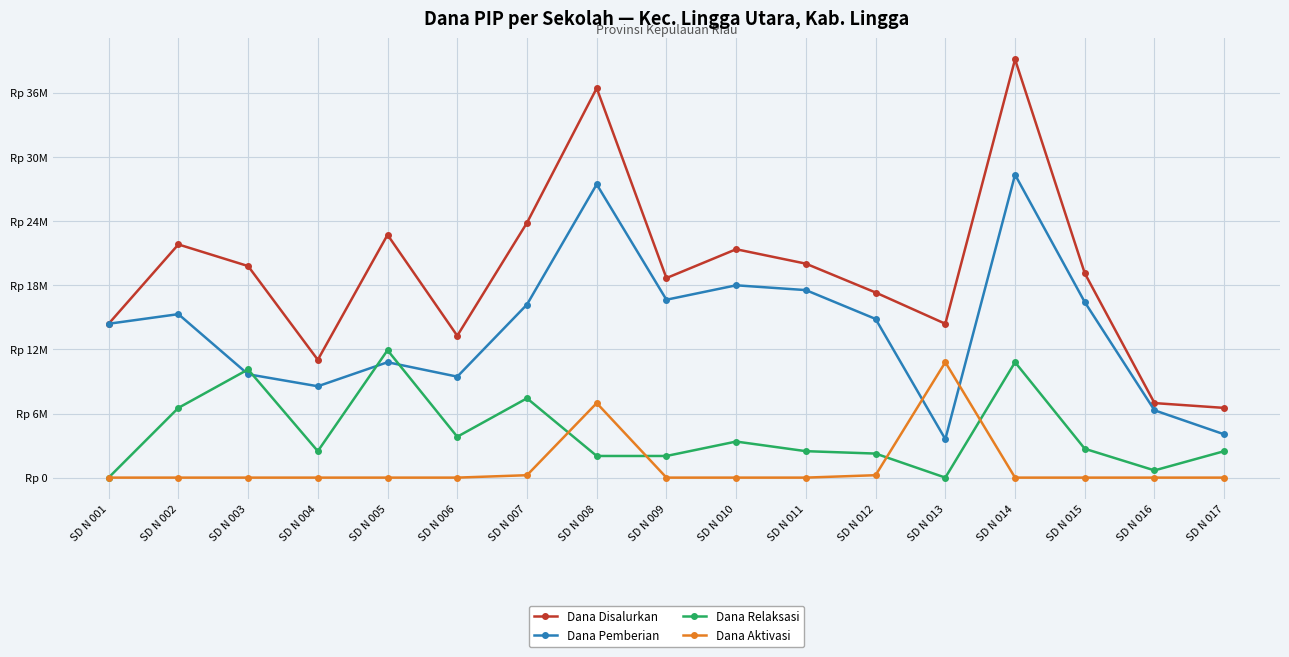

How many interior local valleys does the Dana Pemberian series have?

4